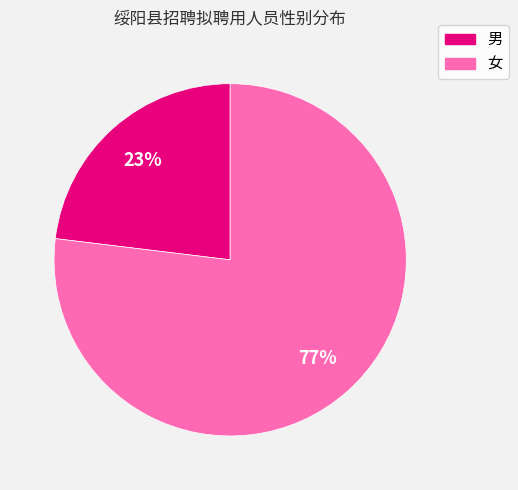

Count the number of slices in the pie.

2